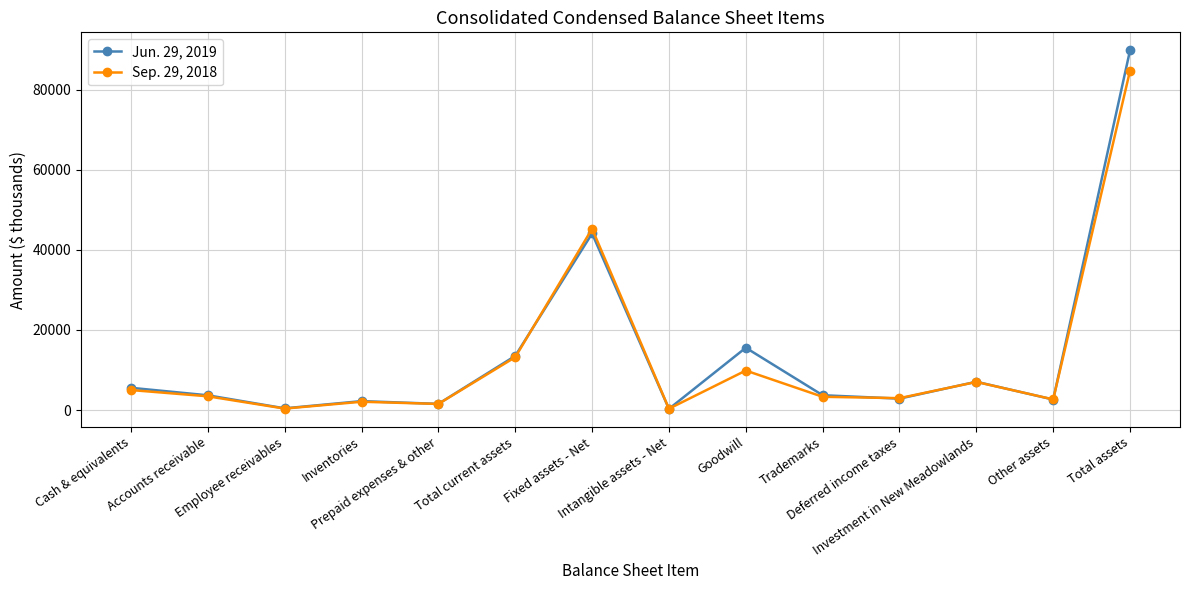

What is the approximate value of Sep. 29, 2018 at Intangible assets - Net, to the nearest 100?

300